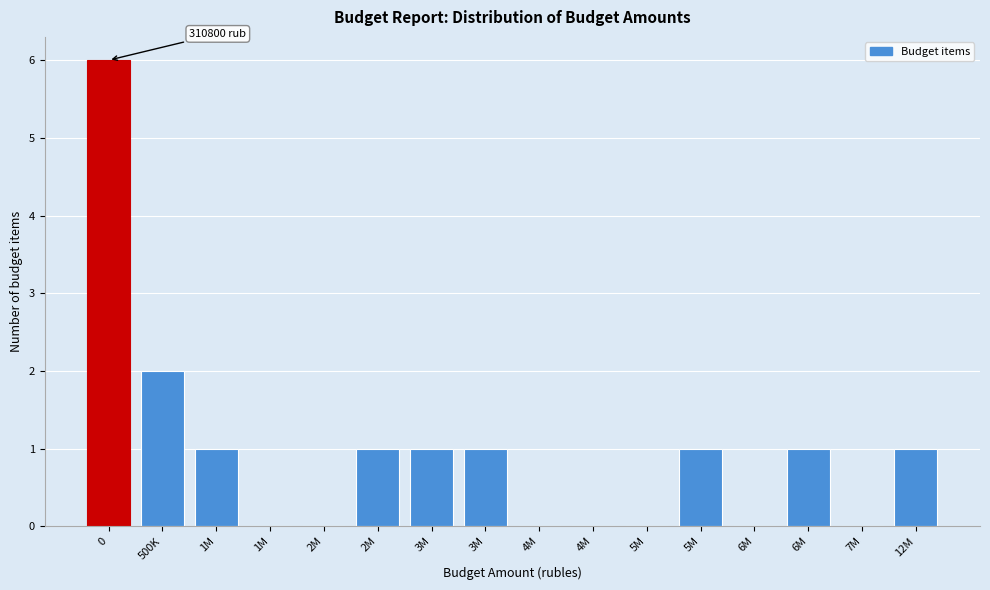

Count the number of categories in the chart.

16